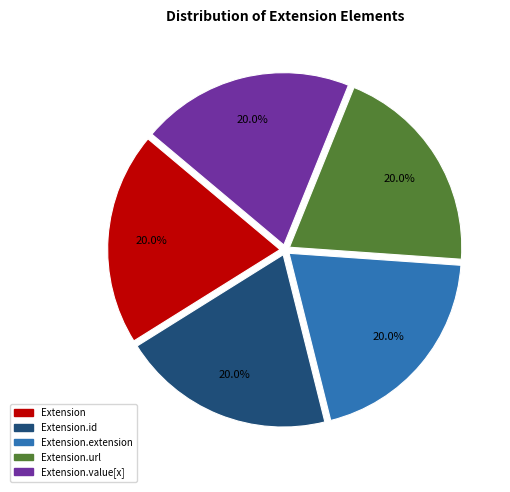

Is there a majority slice in this chart?

No